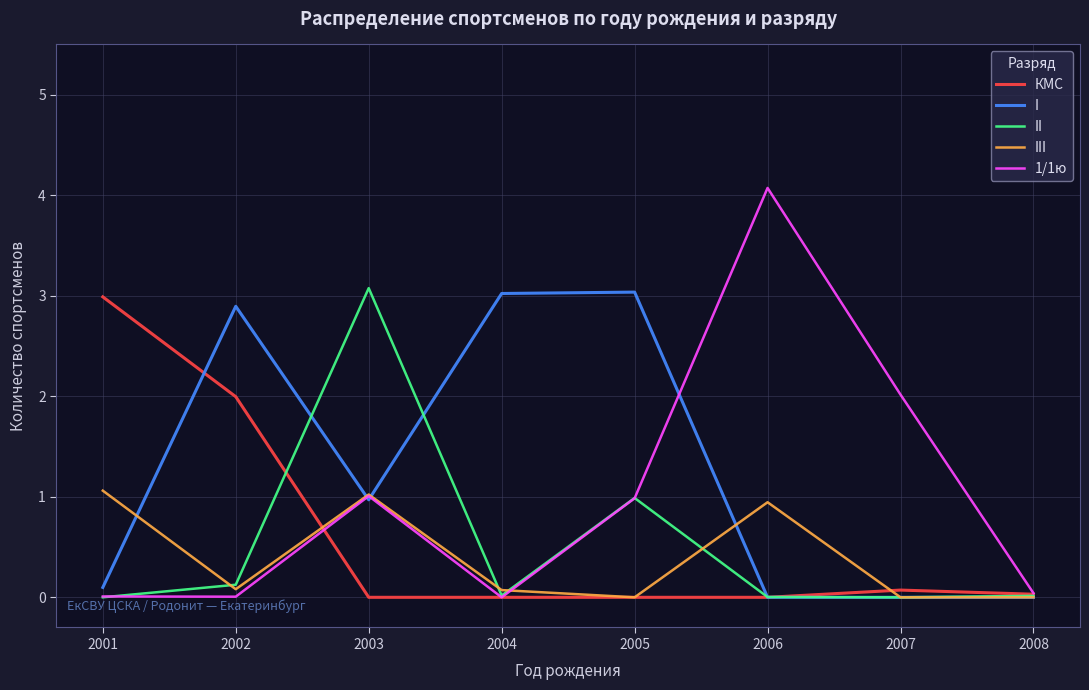

What is the difference between the highest and lowest values at 2001?

3.0